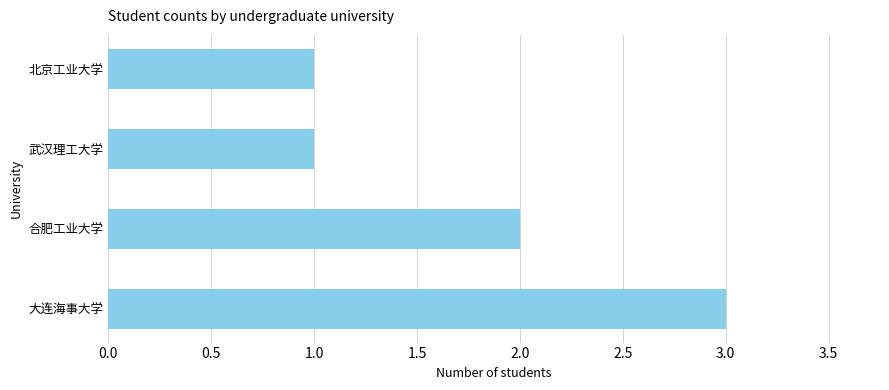

What is the sum of all values?

7